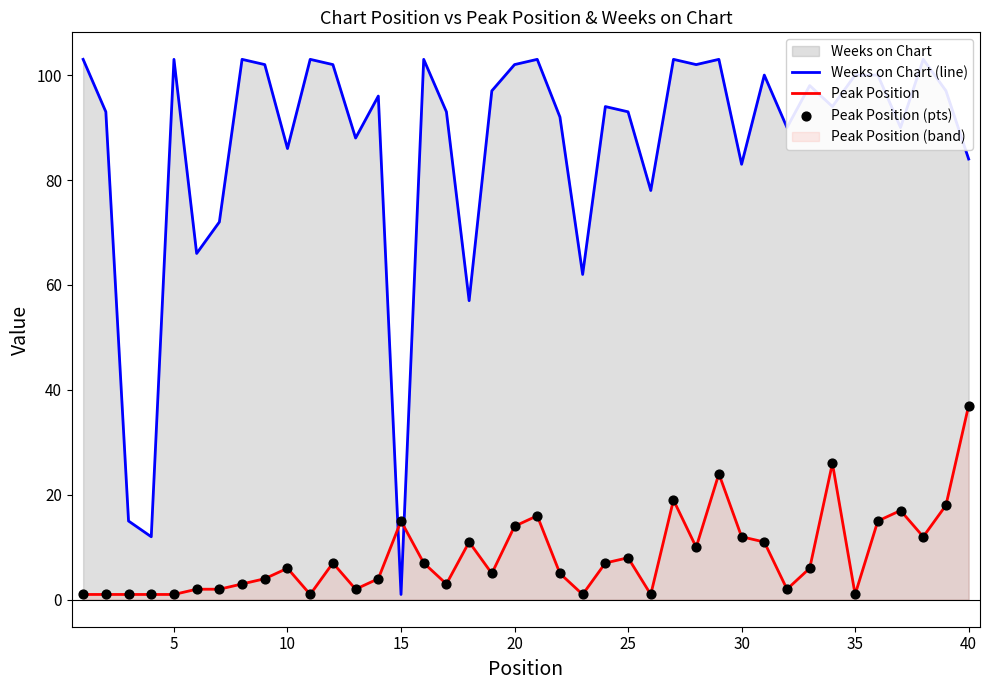

Which series has the largest total across all categories?

Weeks on Chart (line)